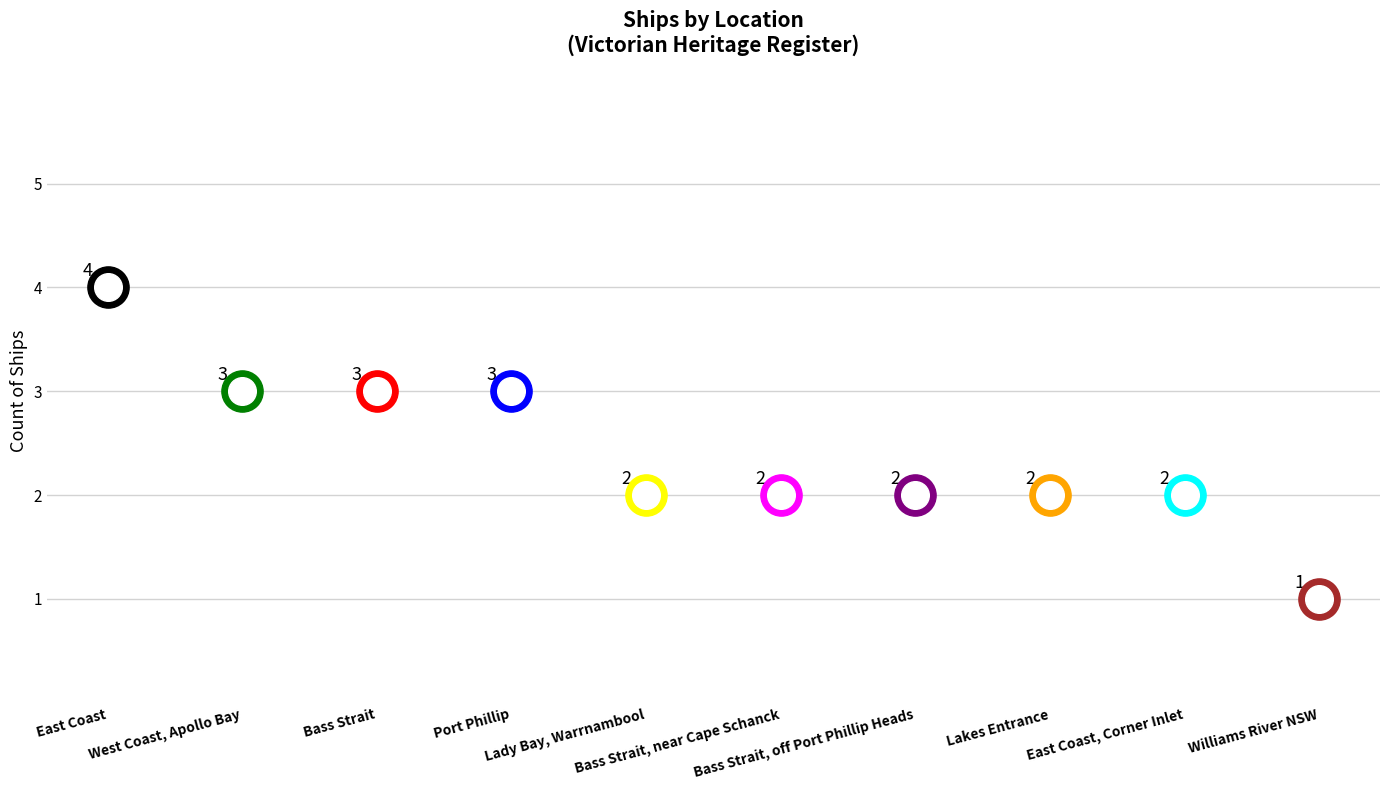

Which has a higher value, West Coast, Apollo Bay or Bass Strait, off Port Phillip Heads?

West Coast, Apollo Bay